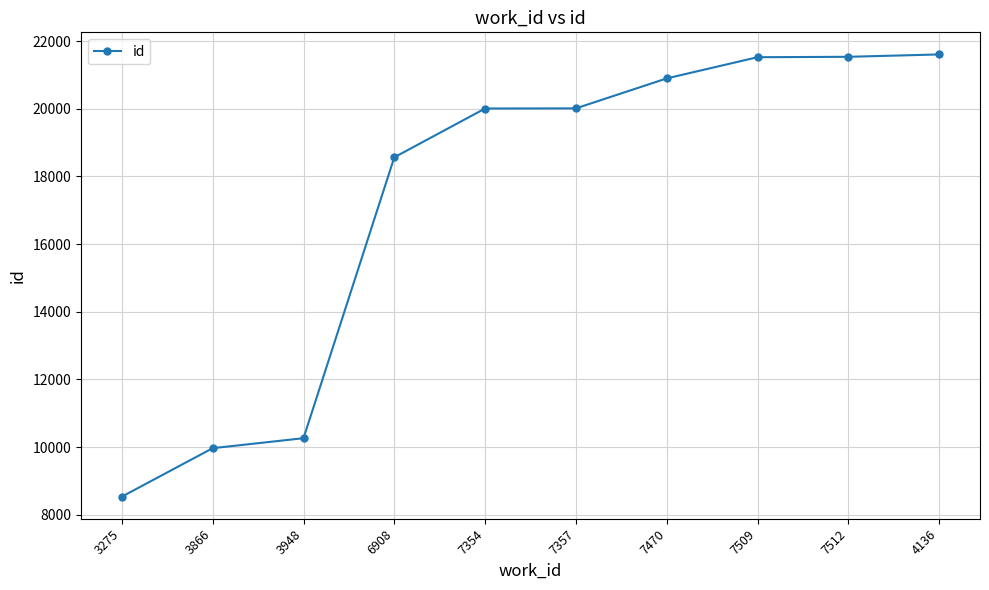

Count the number of data series in this chart.

1